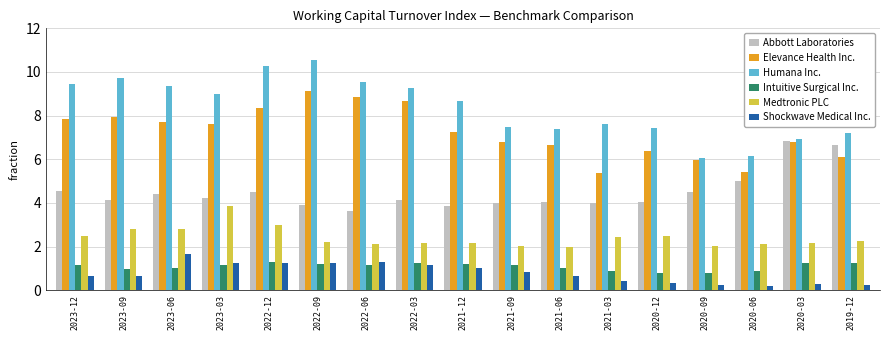

How many data points in Humana Inc. are above 8?

9